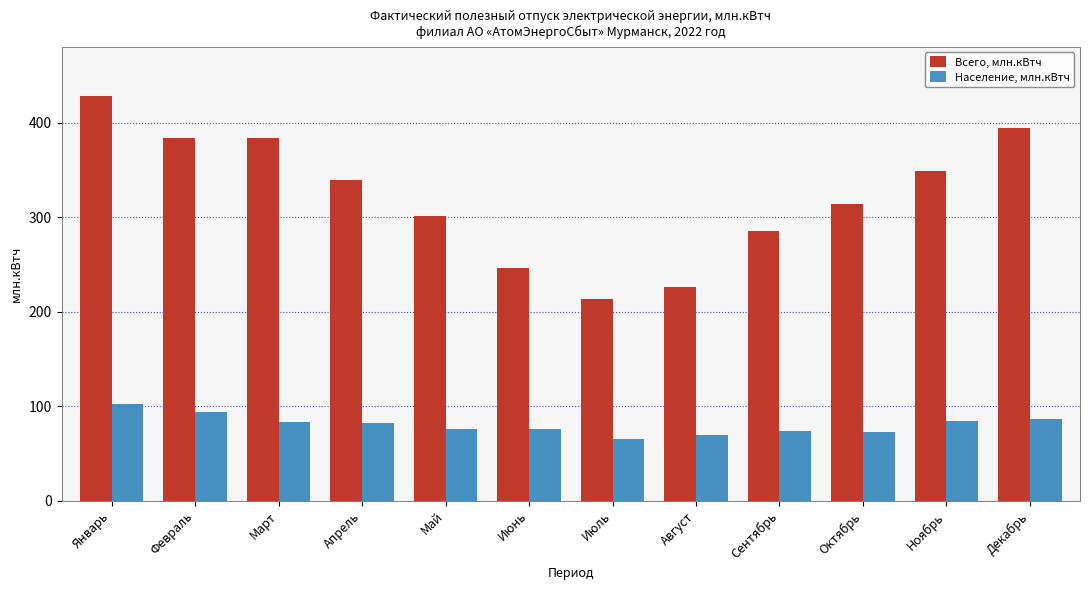

Which label corresponds to the smallest value in the chart?

Июль